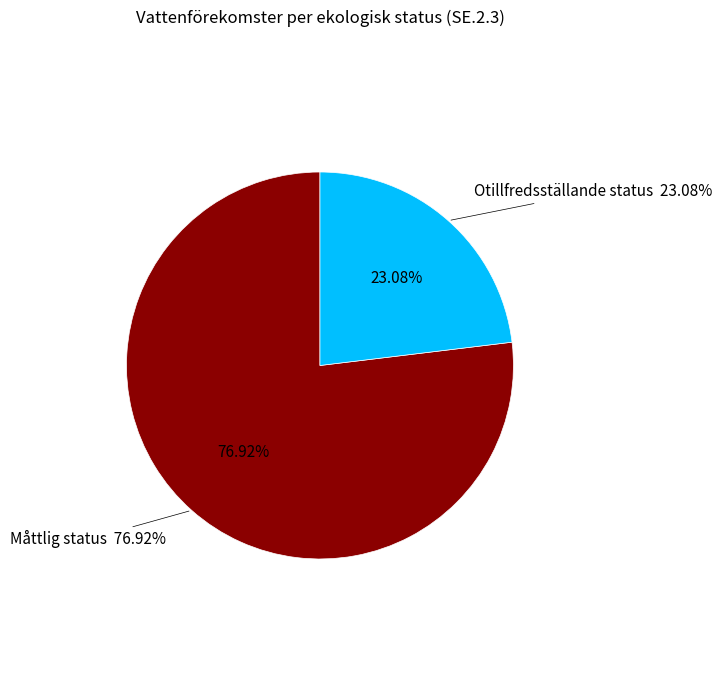

To the nearest percent, what is the difference between the Otillfredsställande status and Måttlig status slice percentages?

54%